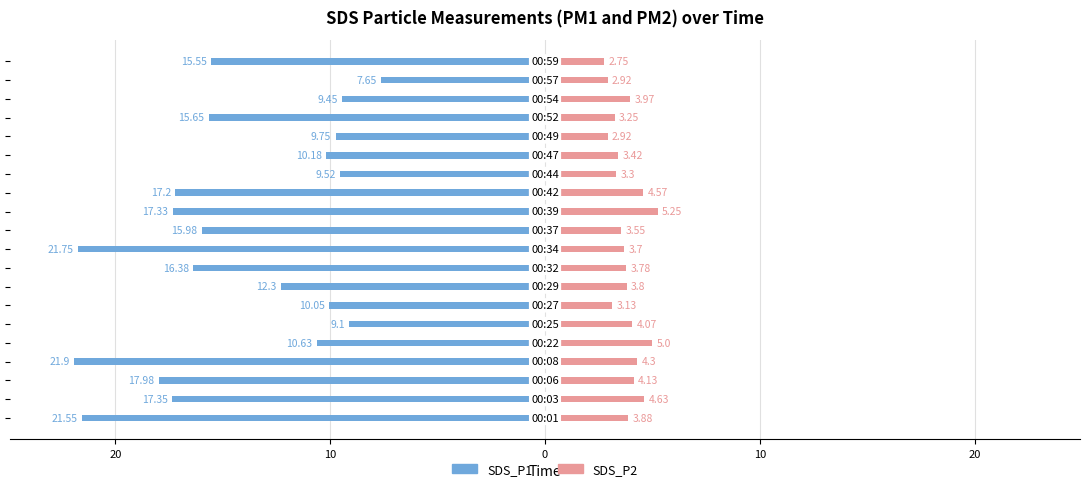

What is the spread (max minus min) of values at 0?

26.2